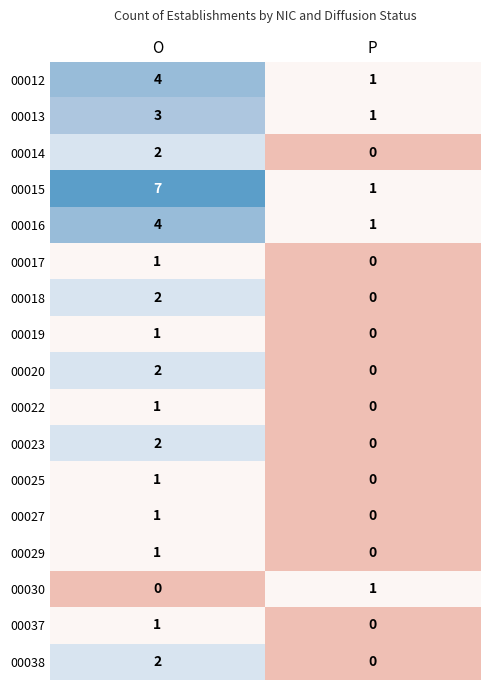

List the labels in order of 00018 value, largest first.

O, P